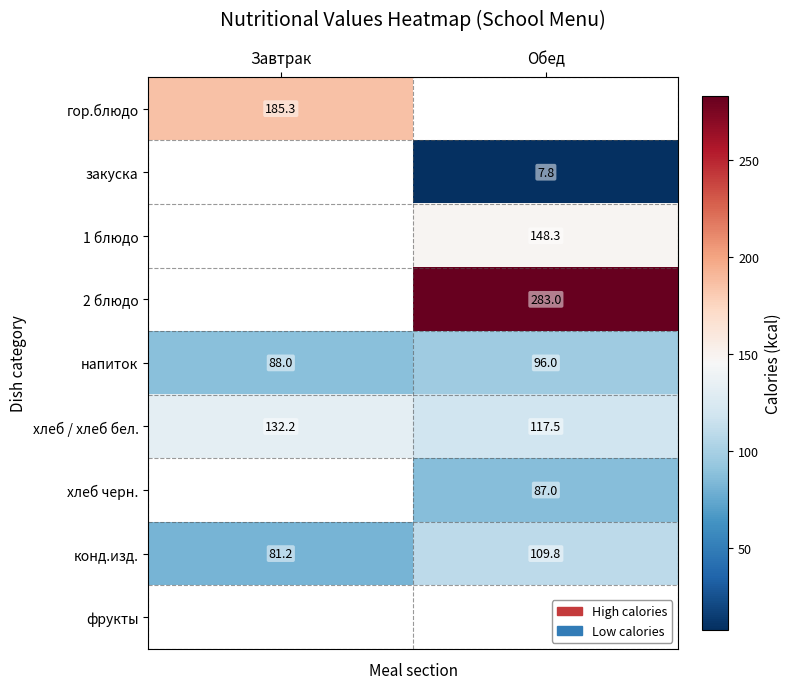

The value of хлеб / хлеб бел. at Обед is 117.5. True or false?

True